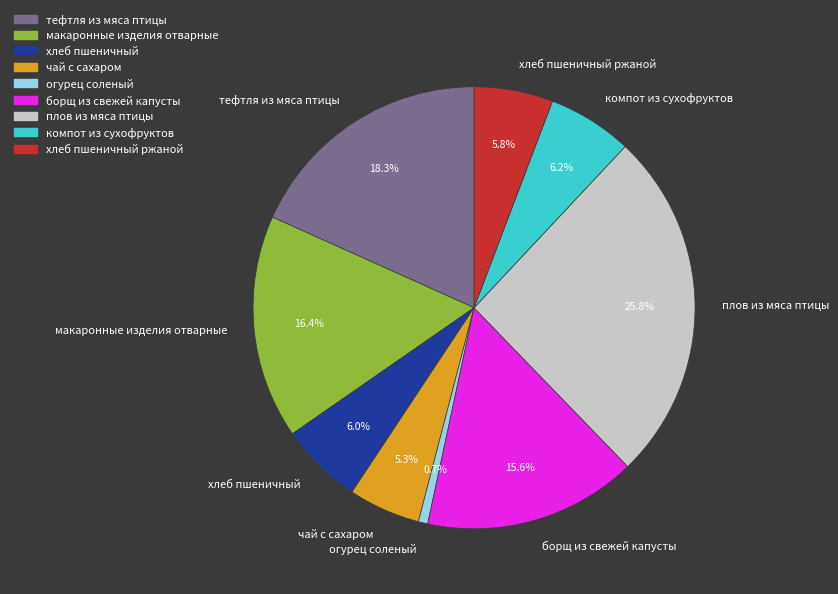

Count the number of slices in the pie.

9